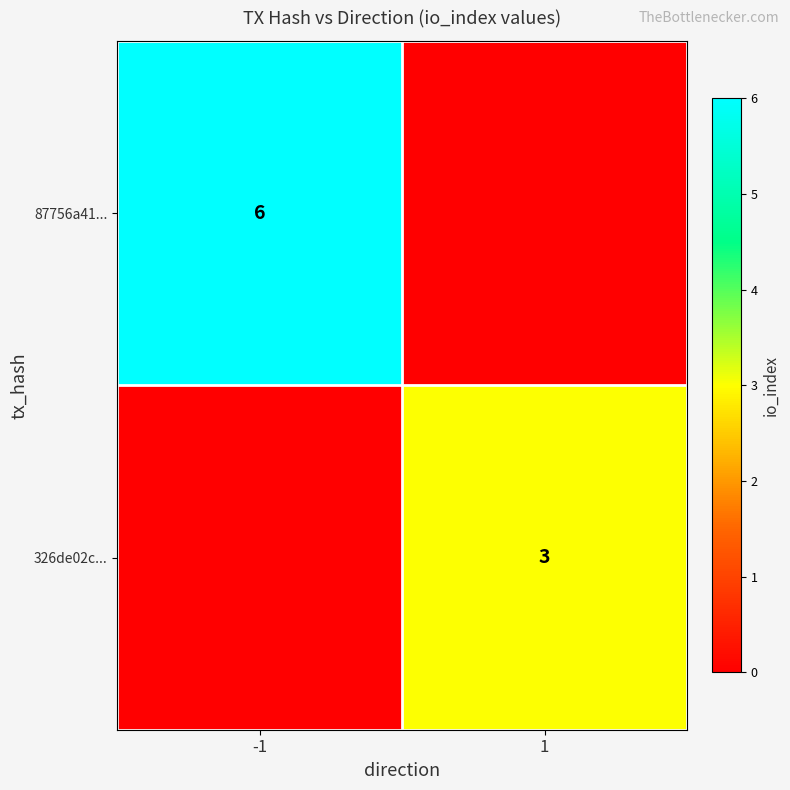

At which category is the sum across all series the highest?

-1